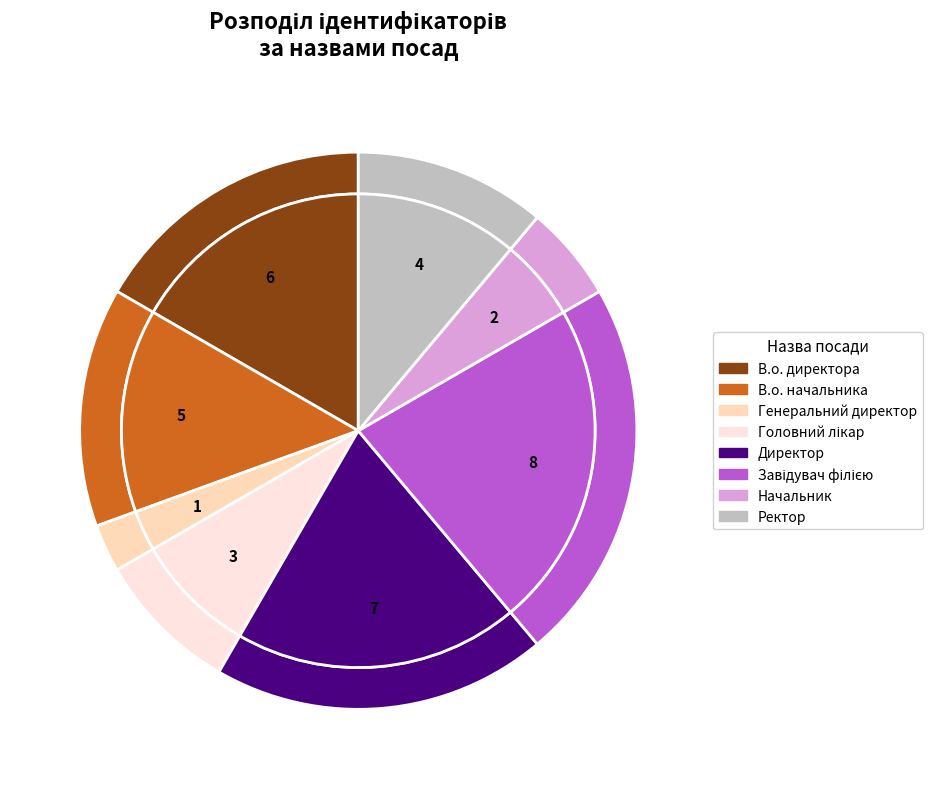

Does В.о. директора account for over 50% of the chart?

No